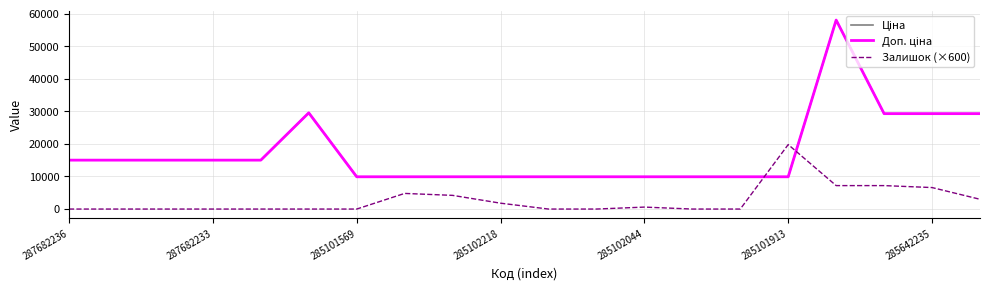

What is the value of the Доп. ціна point at the 16th from the left?

9908.5